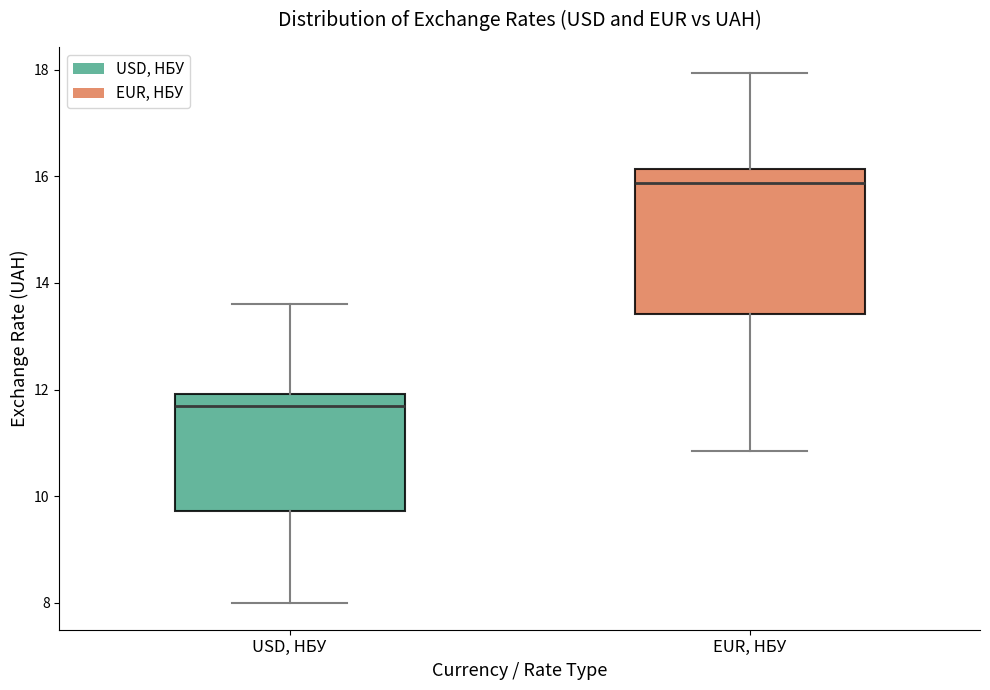

Which box is the tallest, from its lower edge to its upper edge?

EUR, НБУ